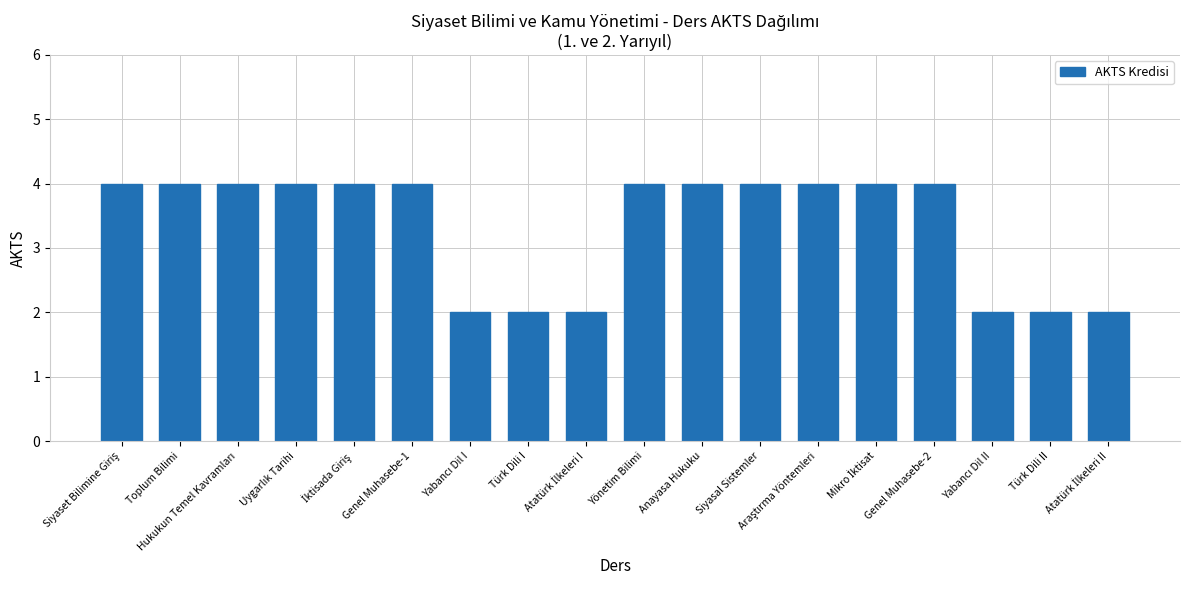

What is the greatest value displayed?

4